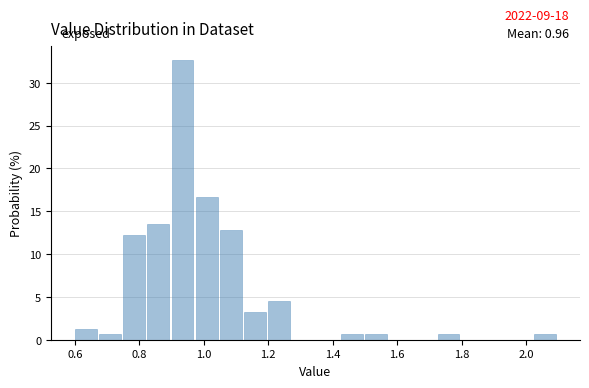

Read against the x-axis, roughly where is the centre of the tallest bar?

0.94